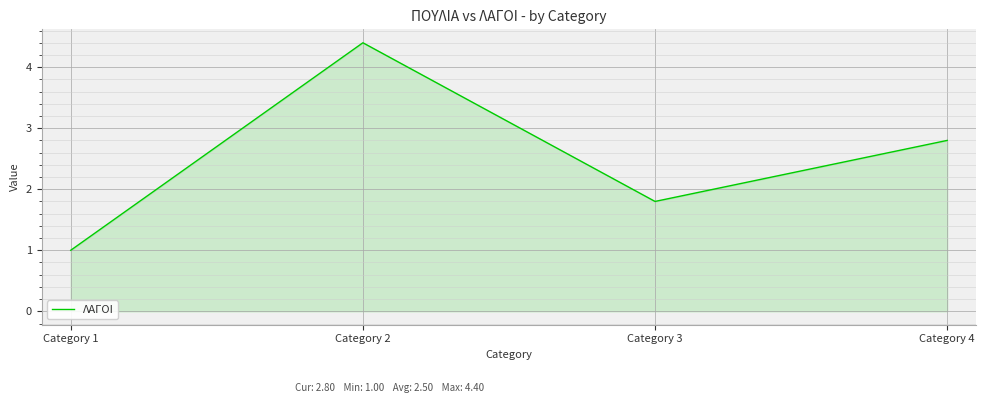

What is the difference between the values at Category 1 and Category 3?

0.8